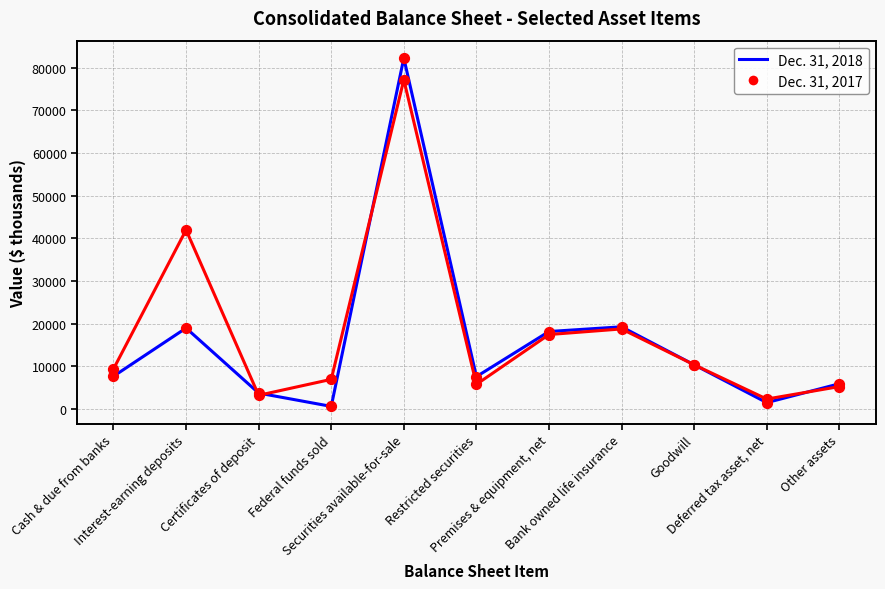

At which category is the sum across all series the highest?

Securities available-for-sale